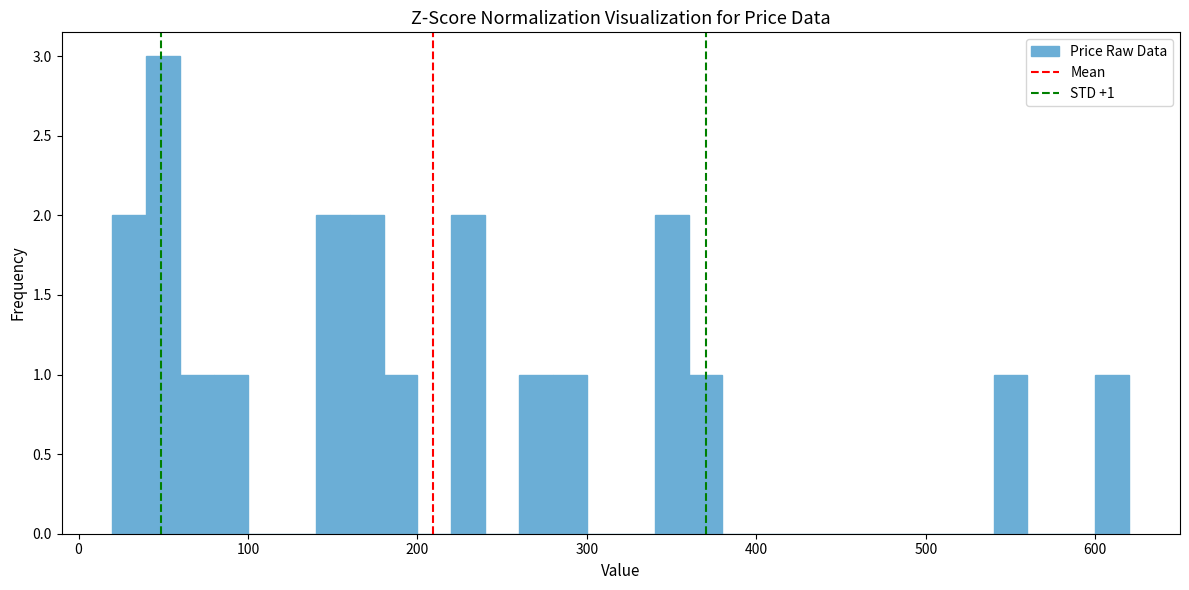

Around what value on the x-axis is the tallest bar? Give the approximate position of its centre, as read against the axis.

50